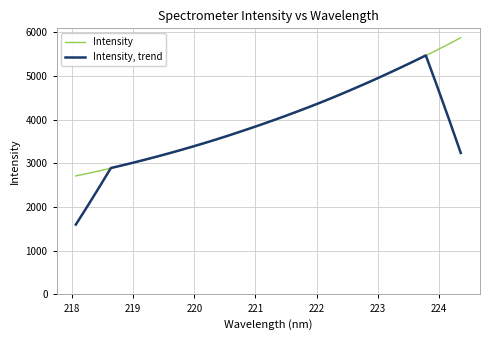

Which series has the widest spread of values?

Intensity, trend